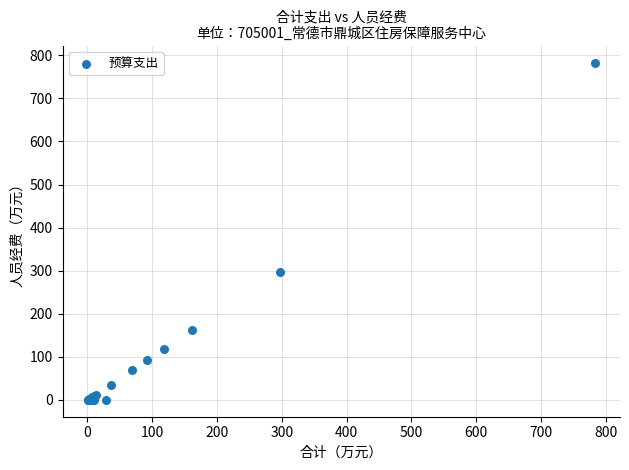

What Y value in the scatter plot is closest to 391?

297.1